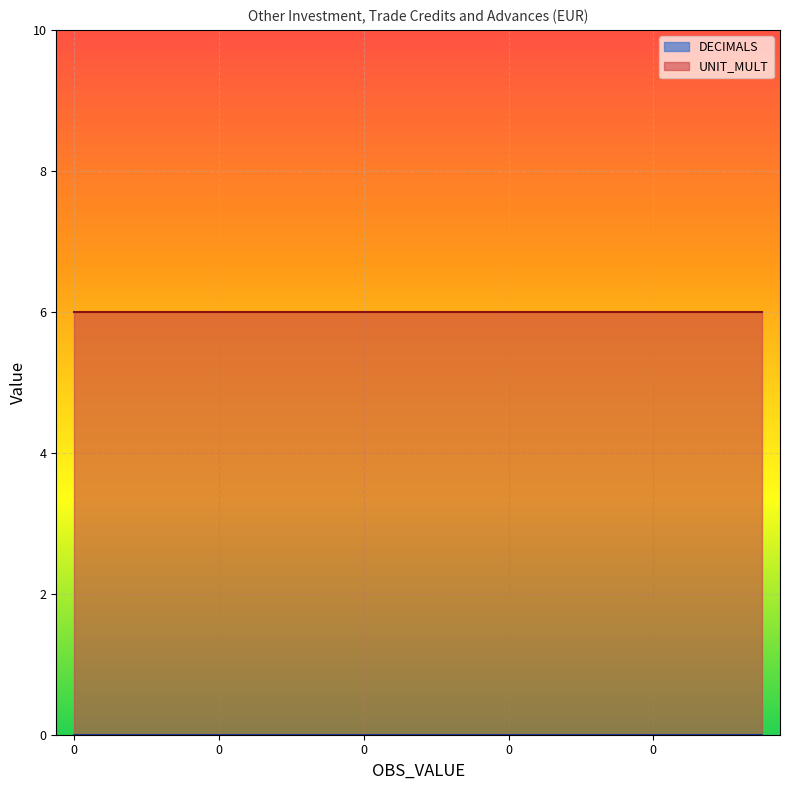

True or false: UNIT_MULT and DECIMALS intersect in this chart.

False